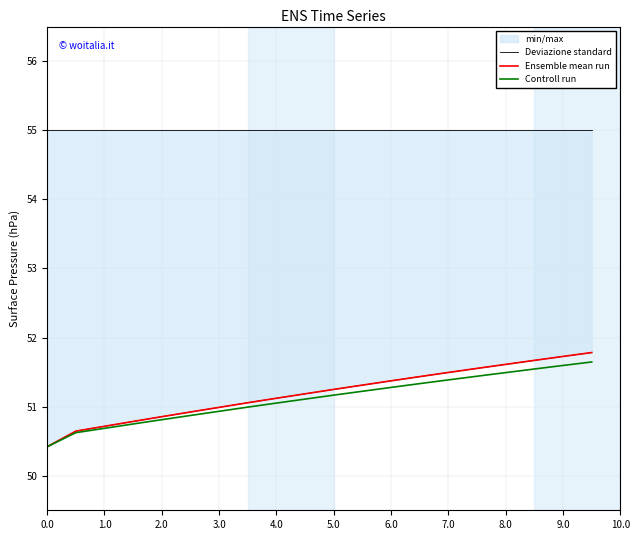

Which series has the largest total across all categories?

Deviazione standard